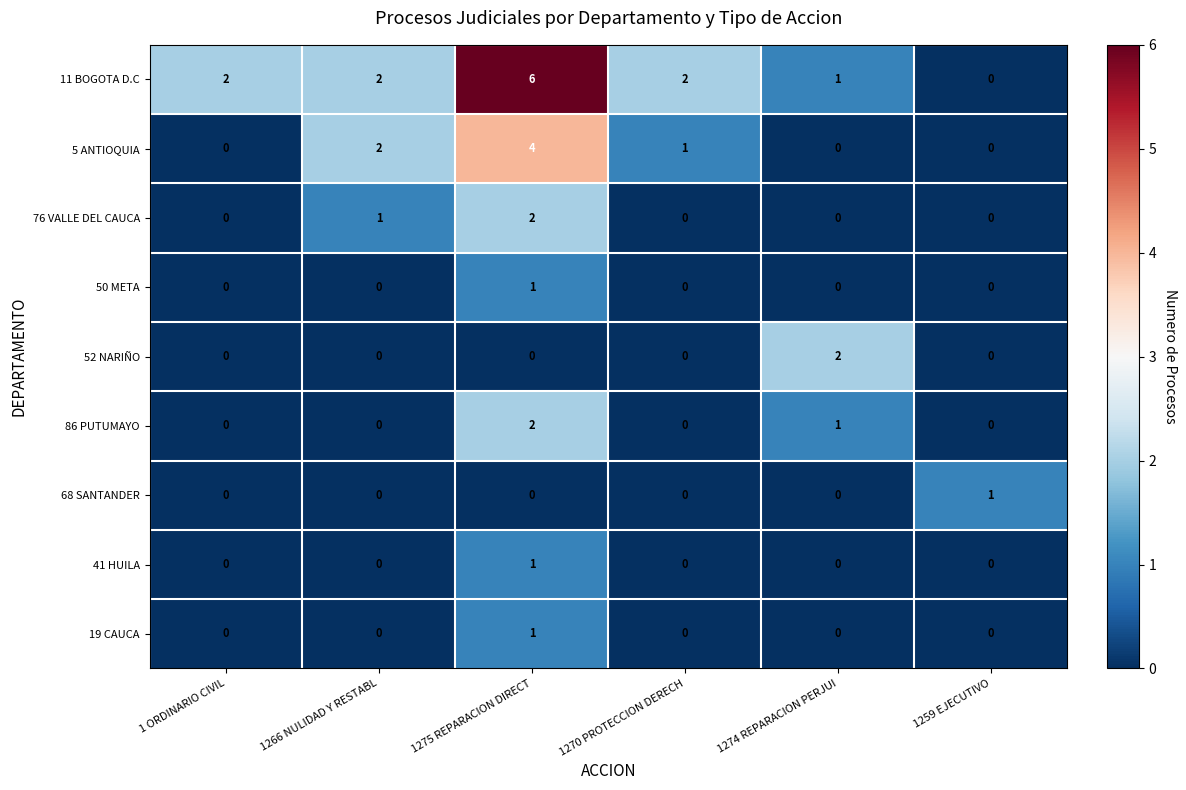

At how many categories does at least one series exceed 4?

1